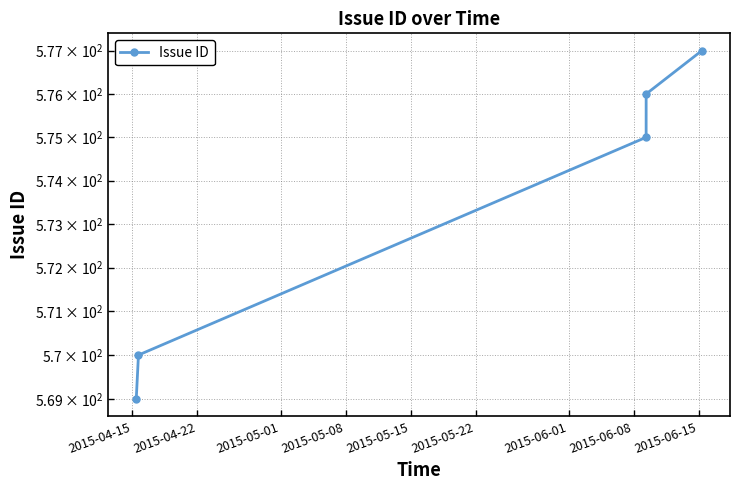

How many values are below 575?

2